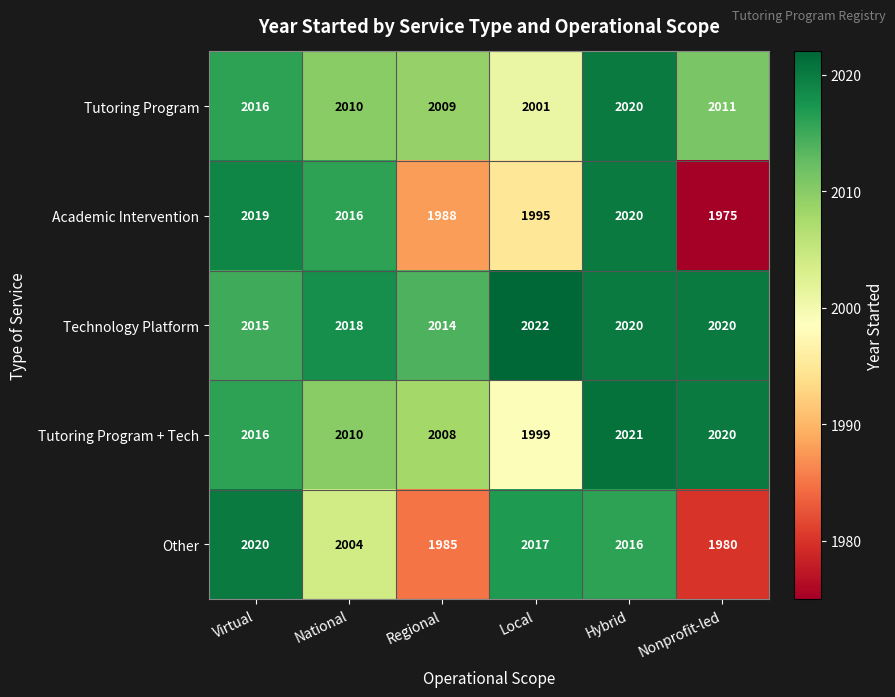

The value of Tutoring Program at Virtual is 1087. True or false?

False